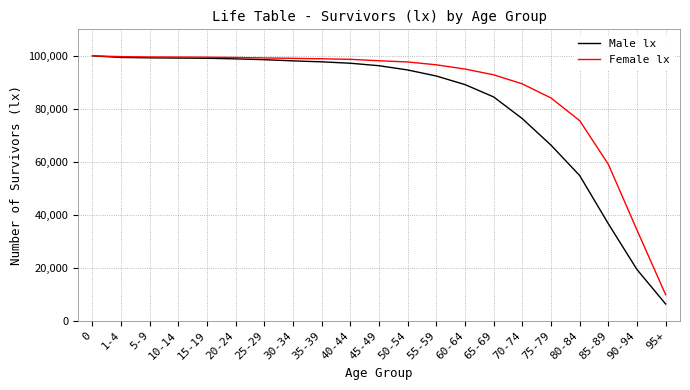

Rank the series at 75-79 from lowest to highest value.

Male lx, Female lx